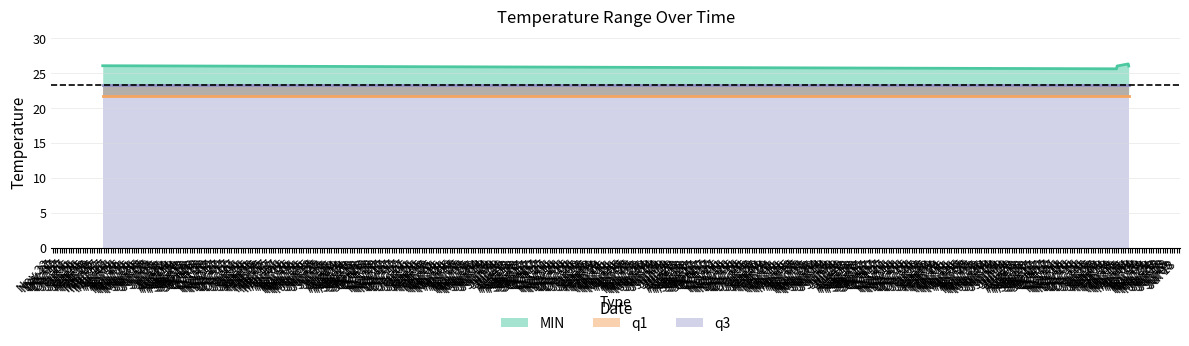

Between 2016-03-01 and 2016-03-27, which series saw the biggest shift?

MIN